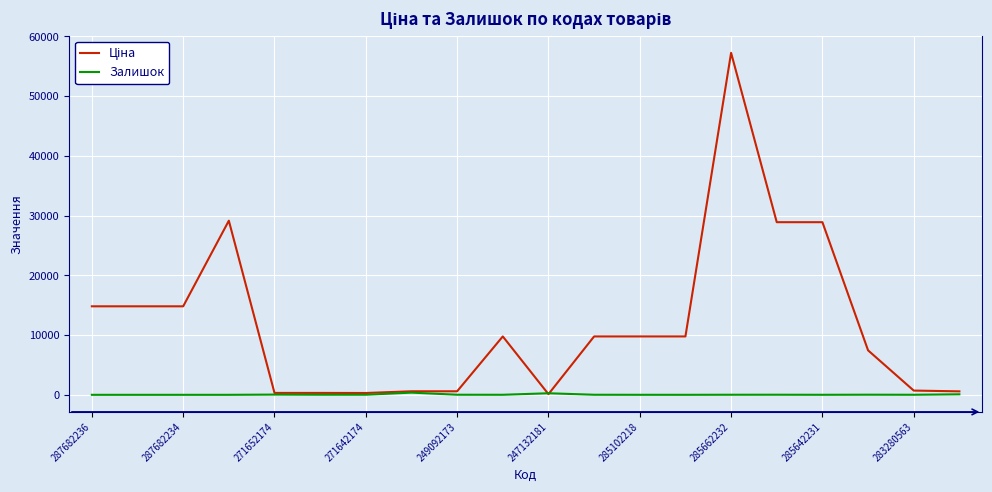

What is the greatest value displayed?

57258.0